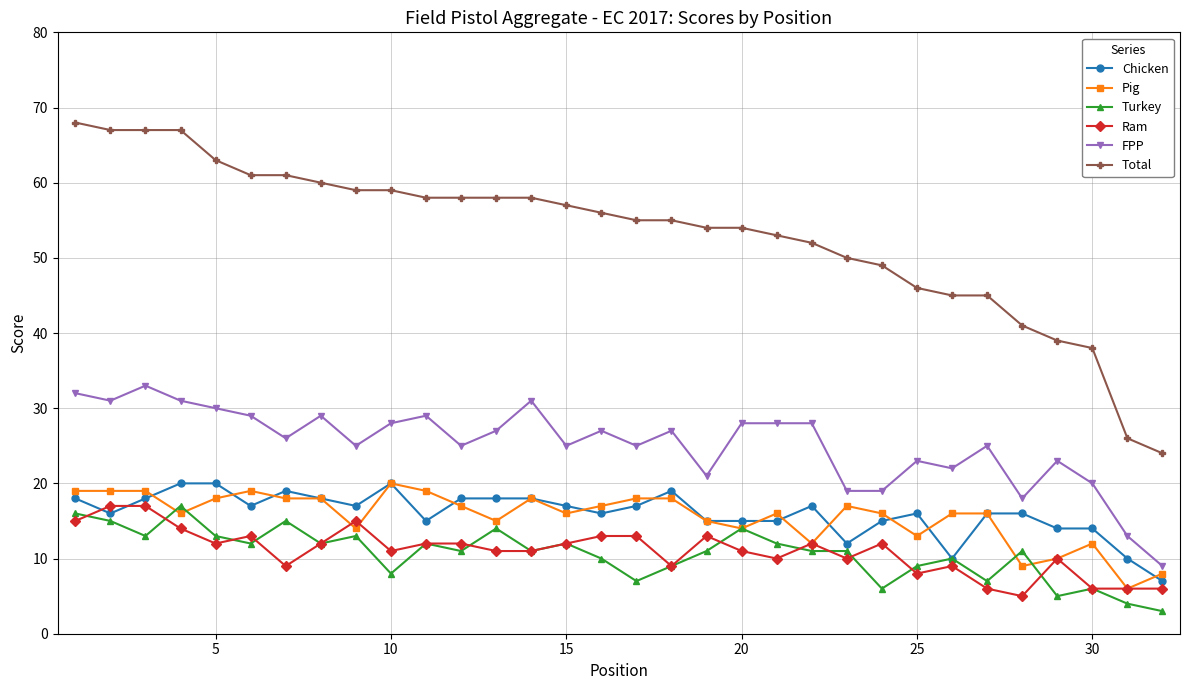

True or false: FPP has more than 2 points higher than both neighbors.

True